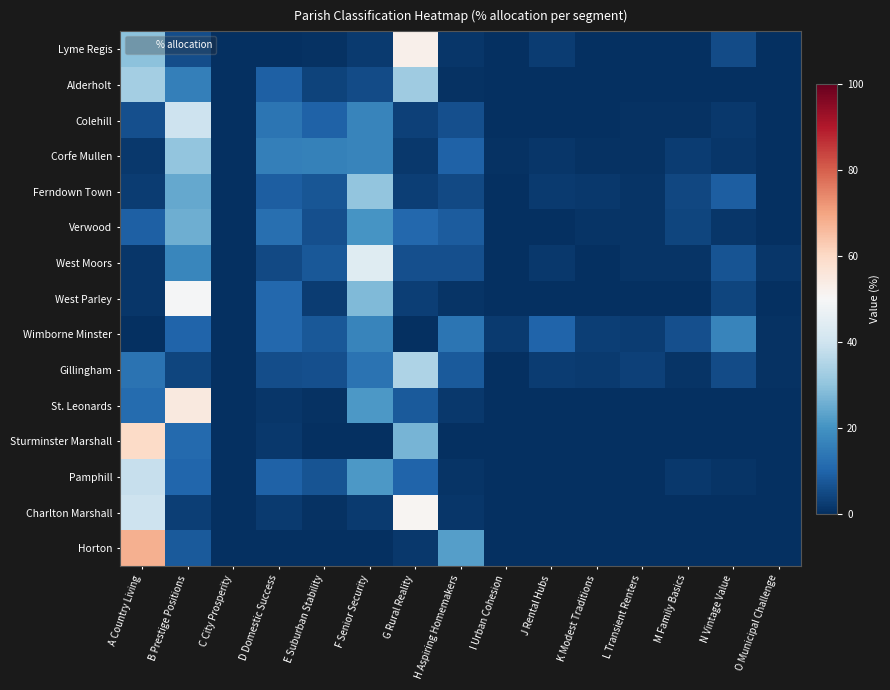

Rank the series by their maximum value, from highest to lowest.

Horton, Sturminster Marshall, St. Leonards, Lyme Regis, Charlton Marshall, West Parley, West Moors, Colehill, Pamphill, Gillingham, Alderholt, Ferndown Town, Corfe Mullen, Verwood, Wimborne Minster